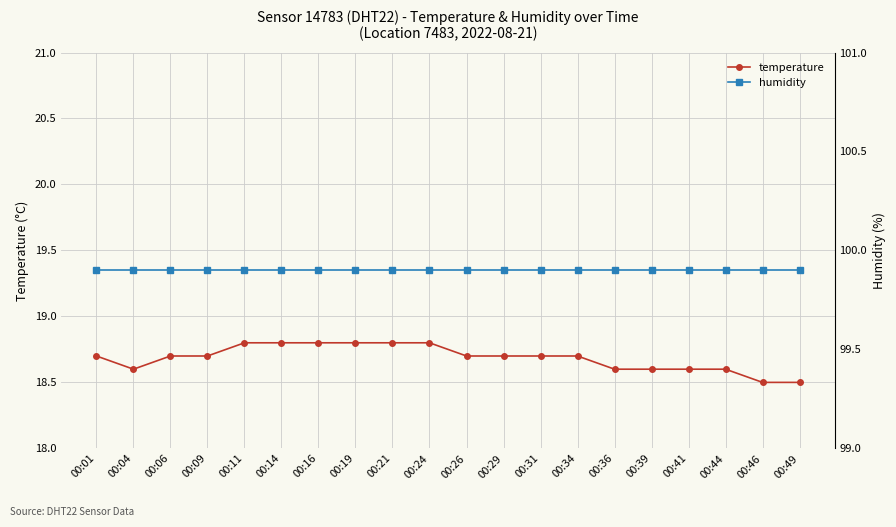

At which label is temperature closest to 18?

00:46